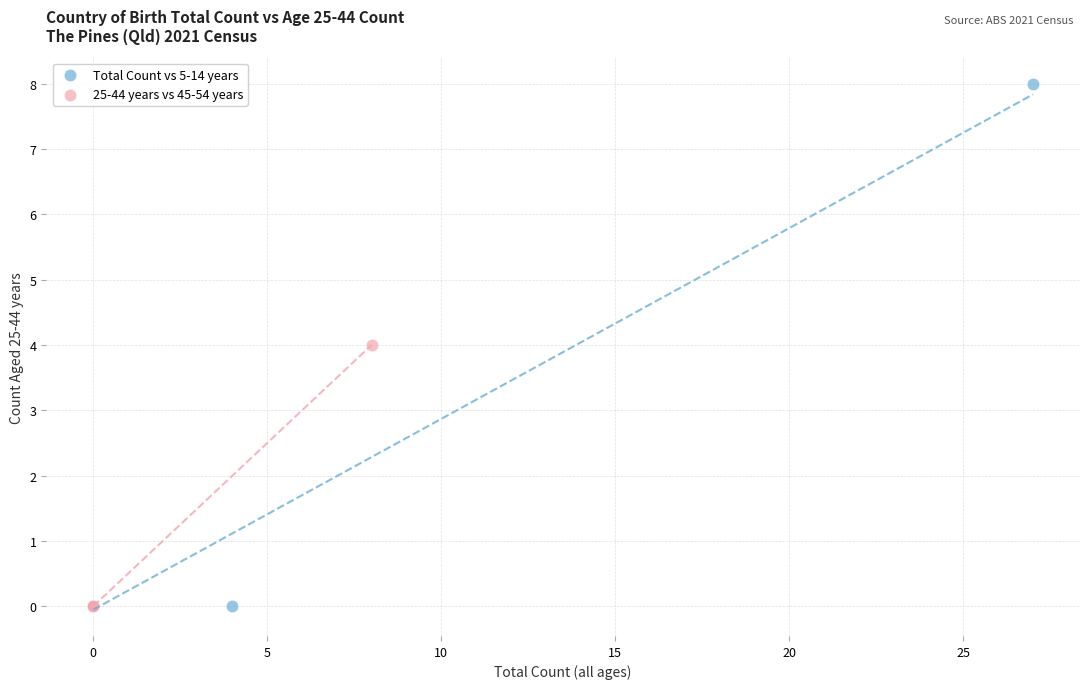

Which series has the largest Y range (max minus min)?

Total Count vs 5-14 years